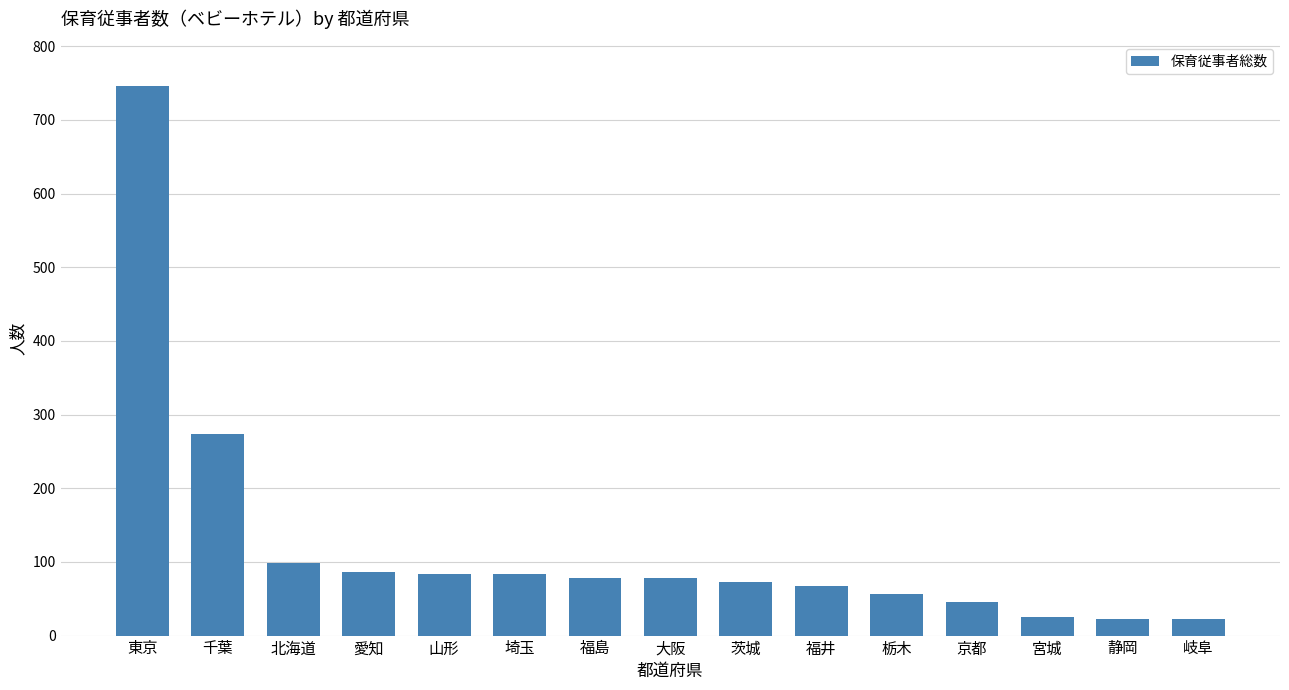

Where is the data nearest to the value 384?

千葉